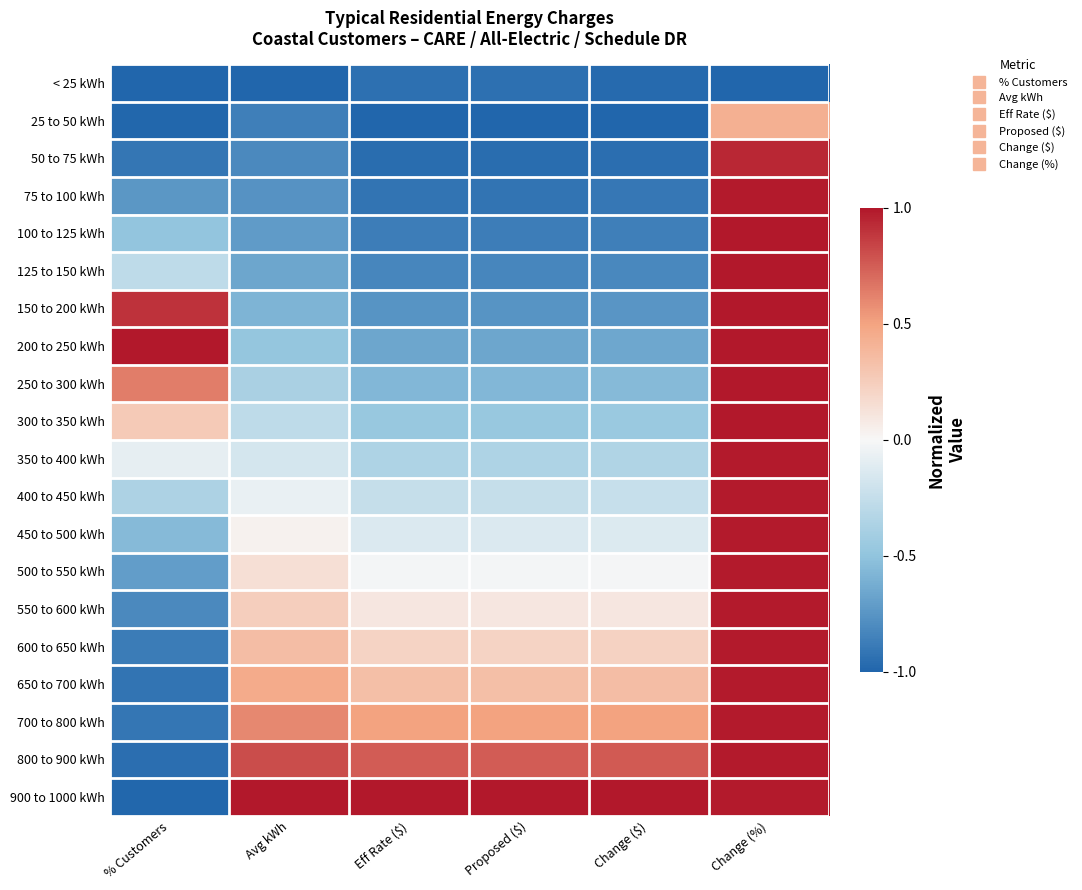

Reading right to left, list all the values displayed in this chart.

< 25 kWh: Change (%)=-1.0	Change ($)=-1.0	Proposed ($)=-0.9	Eff Rate ($)=-0.9	Avg kWh=-1.0	% Customers=-1.0
25 to 50 kWh: Change (%)=0.4	Change ($)=-1.0	Proposed ($)=-1.0	Eff Rate ($)=-1.0	Avg kWh=-0.9	% Customers=-1.0
50 to 75 kWh: Change (%)=0.9	Change ($)=-0.9	Proposed ($)=-1.0	Eff Rate ($)=-1.0	Avg kWh=-0.8	% Customers=-0.9
75 to 100 kWh: Change (%)=1.0	Change ($)=-0.9	Proposed ($)=-0.9	Eff Rate ($)=-0.9	Avg kWh=-0.8	% Customers=-0.7
100 to 125 kWh: Change (%)=1.0	Change ($)=-0.9	Proposed ($)=-0.9	Eff Rate ($)=-0.9	Avg kWh=-0.7	% Customers=-0.5
125 to 150 kWh: Change (%)=1.0	Change ($)=-0.8	Proposed ($)=-0.8	Eff Rate ($)=-0.8	Avg kWh=-0.7	% Customers=-0.3
150 to 200 kWh: Change (%)=1.0	Change ($)=-0.7	Proposed ($)=-0.8	Eff Rate ($)=-0.8	Avg kWh=-0.6	% Customers=0.9
200 to 250 kWh: Change (%)=1.0	Change ($)=-0.7	Proposed ($)=-0.7	Eff Rate ($)=-0.7	Avg kWh=-0.5	% Customers=1.0
250 to 300 kWh: Change (%)=1.0	Change ($)=-0.6	Proposed ($)=-0.6	Eff Rate ($)=-0.6	Avg kWh=-0.4	% Customers=0.6
300 to 350 kWh: Change (%)=1.0	Change ($)=-0.5	Proposed ($)=-0.5	Eff Rate ($)=-0.5	Avg kWh=-0.3	% Customers=0.3
350 to 400 kWh: Change (%)=1.0	Change ($)=-0.3	Proposed ($)=-0.4	Eff Rate ($)=-0.4	Avg kWh=-0.2	% Customers=-0.1
400 to 450 kWh: Change (%)=1.0	Change ($)=-0.2	Proposed ($)=-0.2	Eff Rate ($)=-0.2	Avg kWh=-0.1	% Customers=-0.4
450 to 500 kWh: Change (%)=1.0	Change ($)=-0.1	Proposed ($)=-0.1	Eff Rate ($)=-0.1	Avg kWh=0.0	% Customers=-0.6
500 to 550 kWh: Change (%)=1.0	Change ($)=-0.0	Proposed ($)=-0.0	Eff Rate ($)=-0.0	Avg kWh=0.1	% Customers=-0.7
550 to 600 kWh: Change (%)=1.0	Change ($)=0.1	Proposed ($)=0.1	Eff Rate ($)=0.1	Avg kWh=0.2	% Customers=-0.8
600 to 650 kWh: Change (%)=1.0	Change ($)=0.2	Proposed ($)=0.2	Eff Rate ($)=0.2	Avg kWh=0.3	% Customers=-0.9
650 to 700 kWh: Change (%)=1.0	Change ($)=0.3	Proposed ($)=0.3	Eff Rate ($)=0.3	Avg kWh=0.5	% Customers=-0.9
700 to 800 kWh: Change (%)=1.0	Change ($)=0.5	Proposed ($)=0.5	Eff Rate ($)=0.5	Avg kWh=0.6	% Customers=-0.9
800 to 900 kWh: Change (%)=1.0	Change ($)=0.8	Proposed ($)=0.8	Eff Rate ($)=0.8	Avg kWh=0.8	% Customers=-0.9
900 to 1000 kWh: Change (%)=1.0	Change ($)=1.0	Proposed ($)=1.0	Eff Rate ($)=1.0	Avg kWh=1.0	% Customers=-1.0